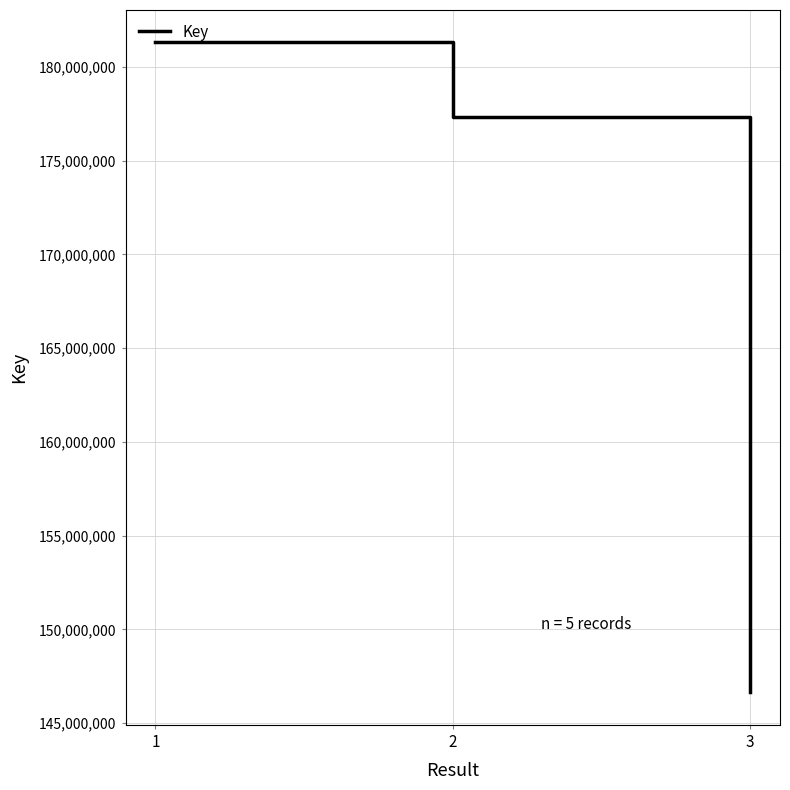

What is the average value?

172782015